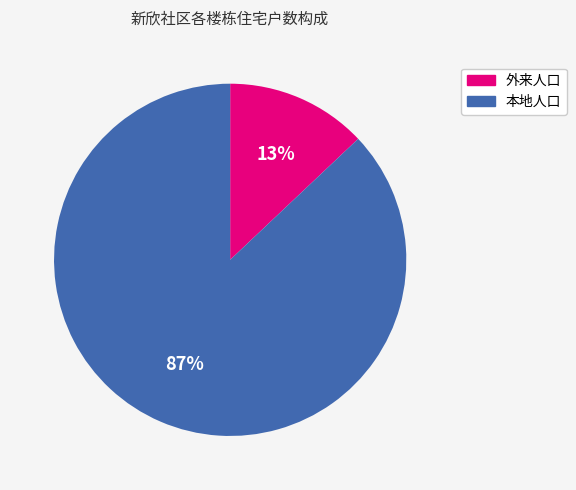

What is the ratio of the value at 本地人口 to the value at 外来人口?

6.7